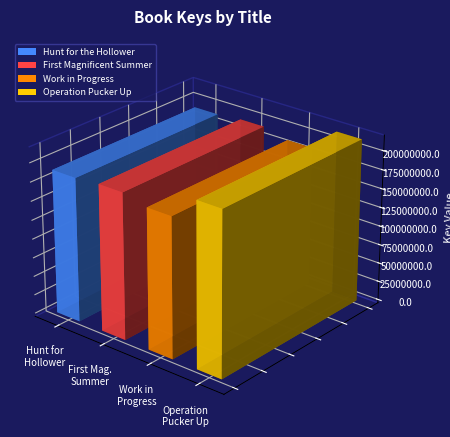

Which category has the highest value across all series?

Operation Pucker Up